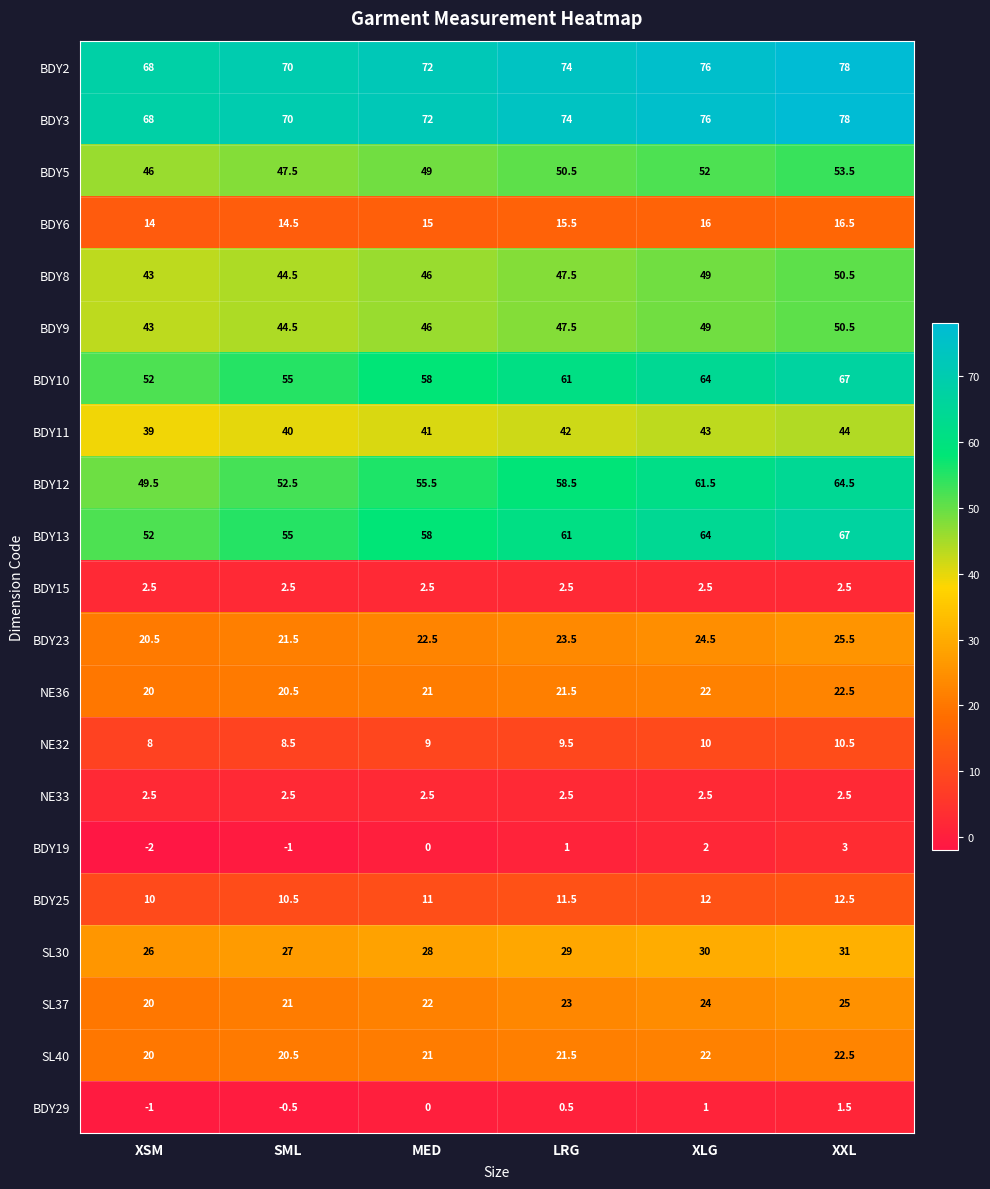

List the labels in order of BDY12 value, smallest first.

XSM, SML, MED, LRG, XLG, XXL